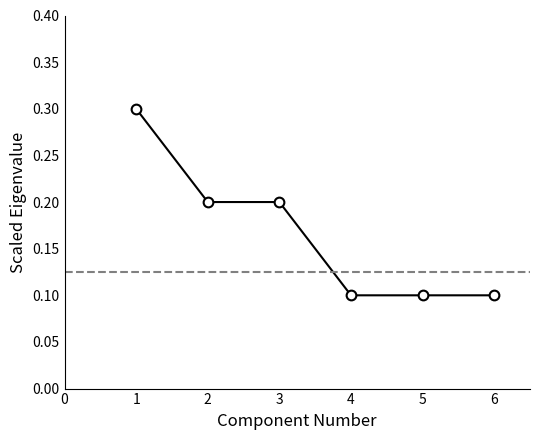

Reading right to left, list all the values displayed in this chart.

0.1	0.1	0.1	0.2	0.2	0.3